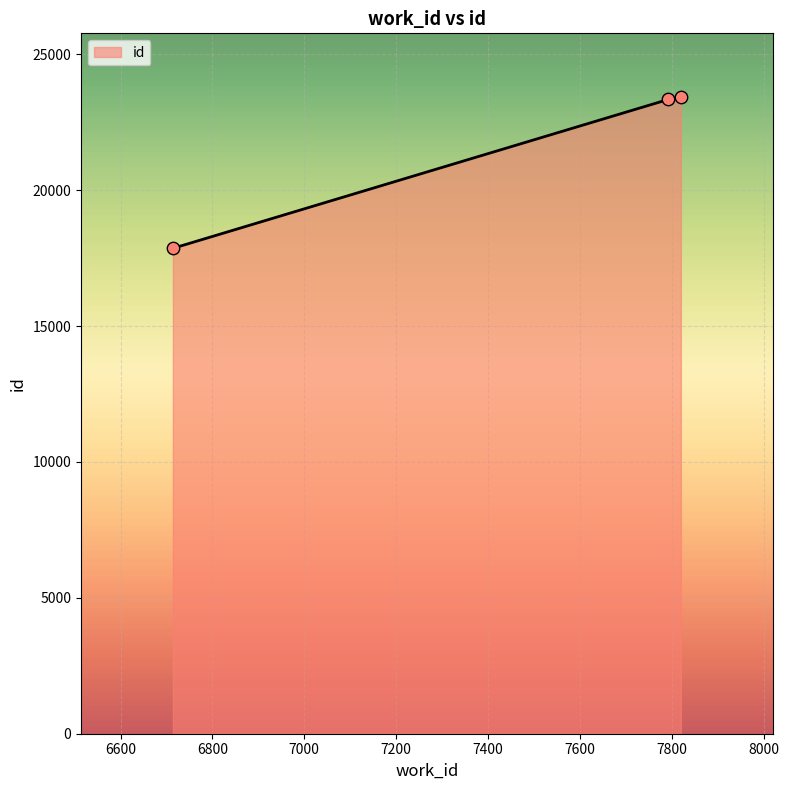

What is the difference between the maximum and minimum values?

5568